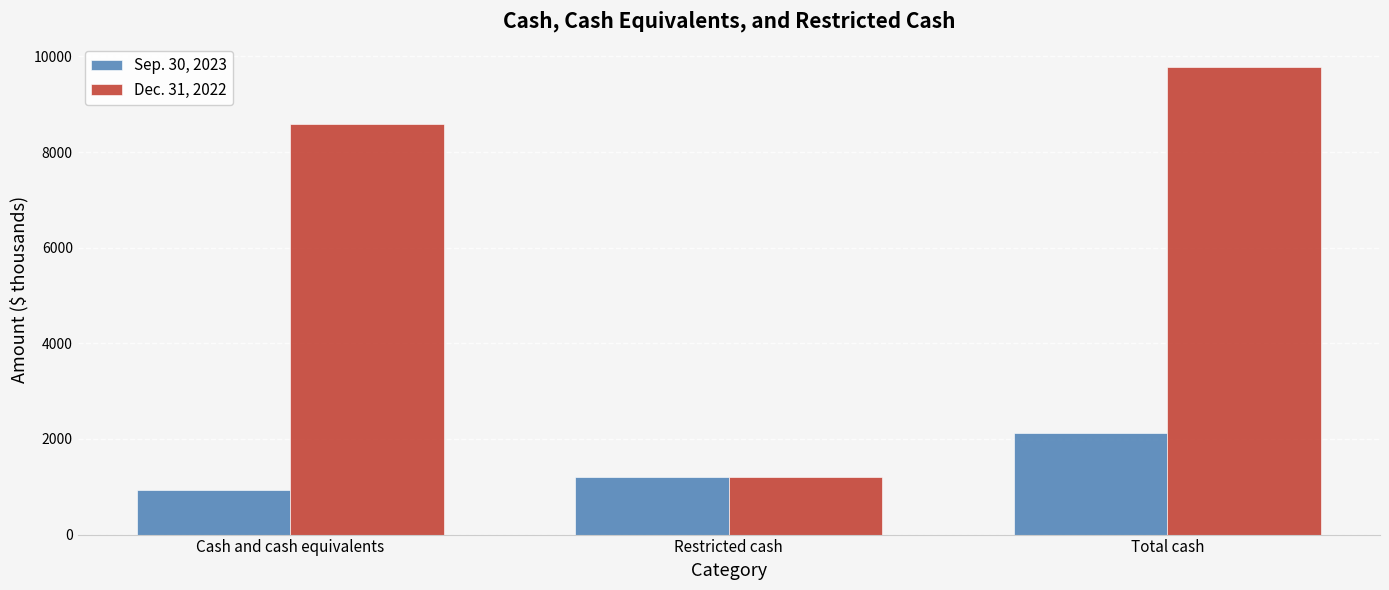

What is the spread (max minus min) of values at Cash and cash equivalents?

7655